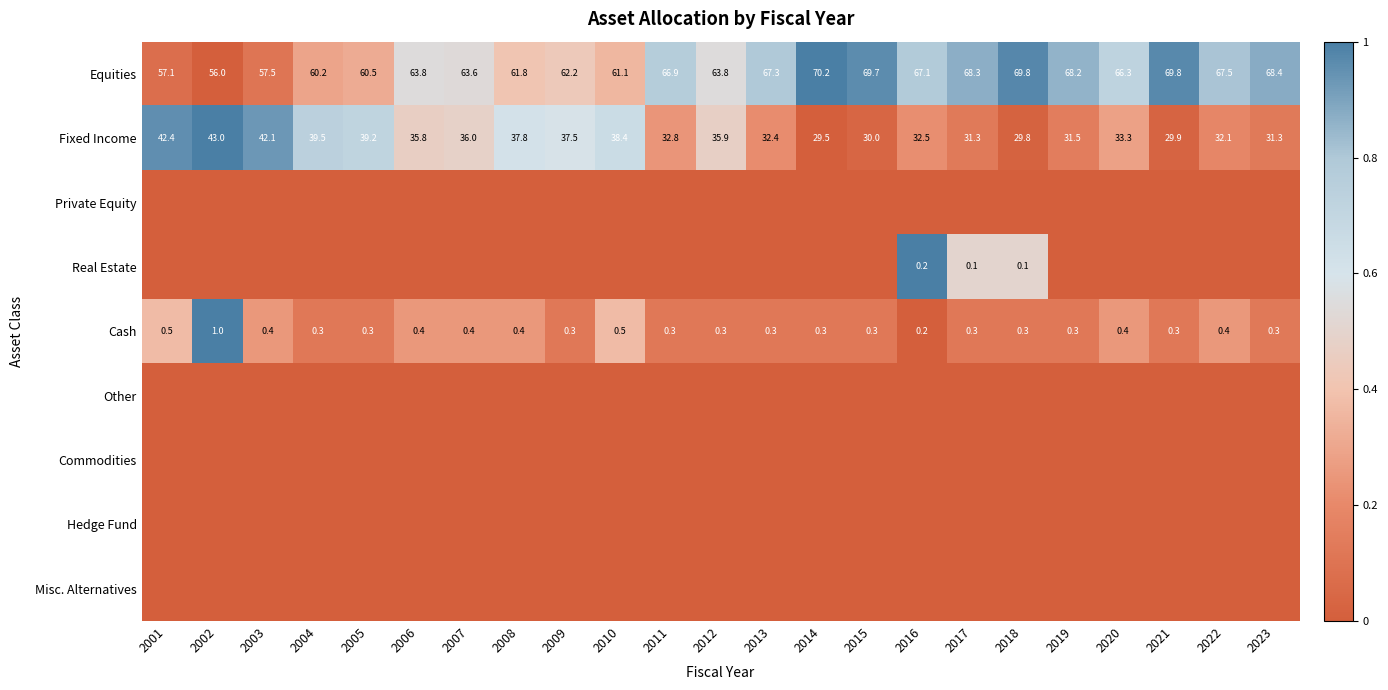

Count the number of categories in the chart.

23